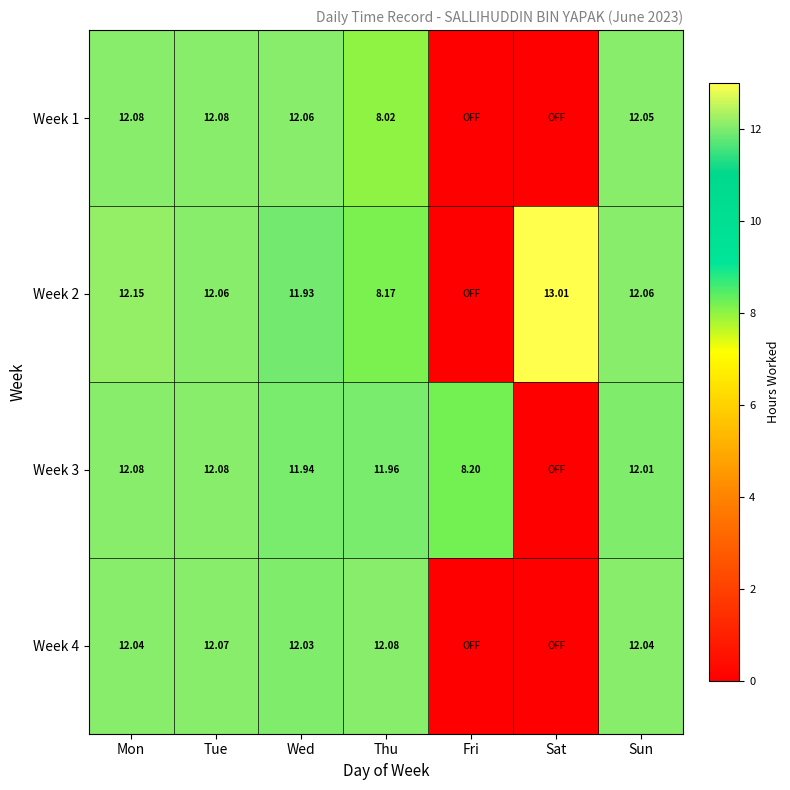

Is the value of Week 4 at Wed greater than the value of Week 2 at Thu?

Yes